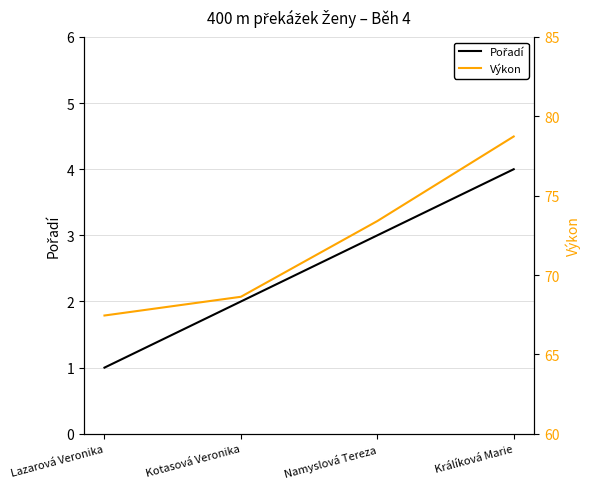

What is the label of the 1st point from the right?

Králíková Marie